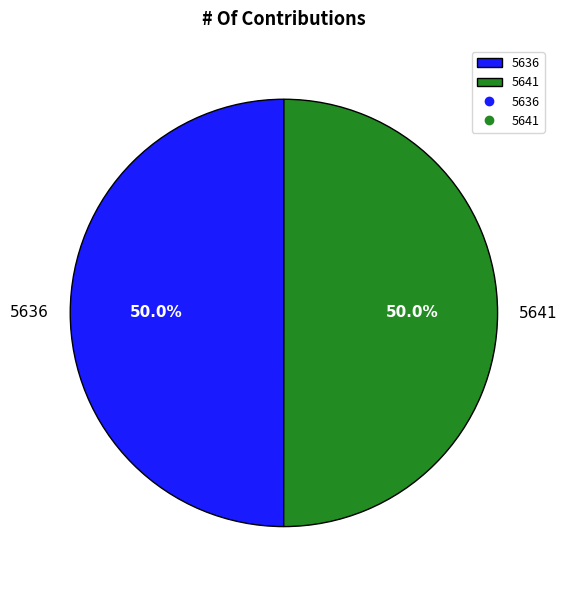

Count the number of slices in the pie.

2